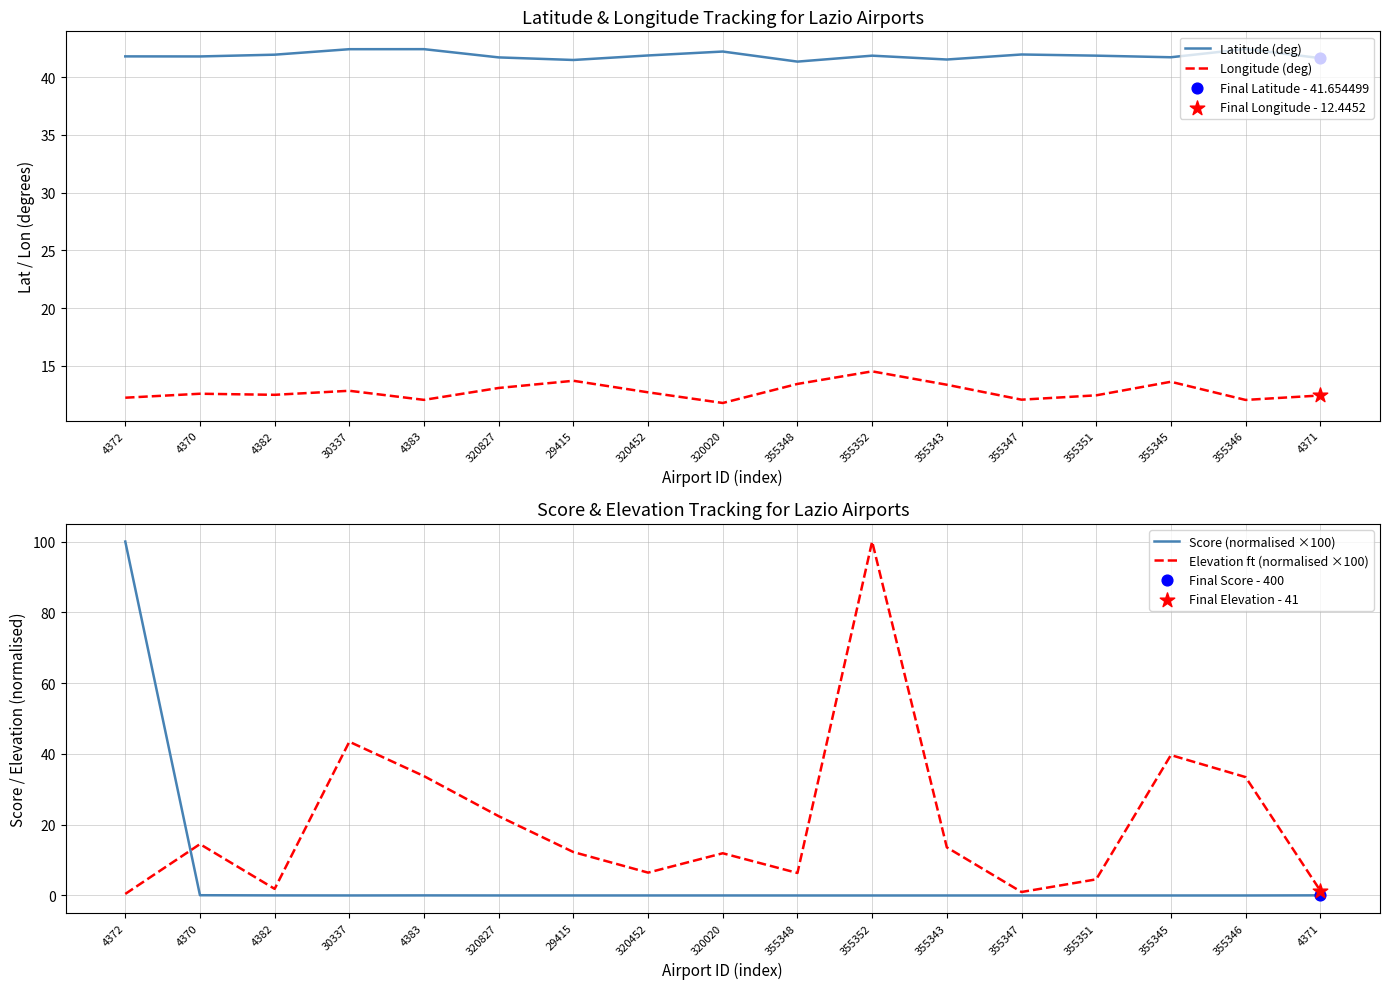

At which category is the sum across all series the highest?

355352